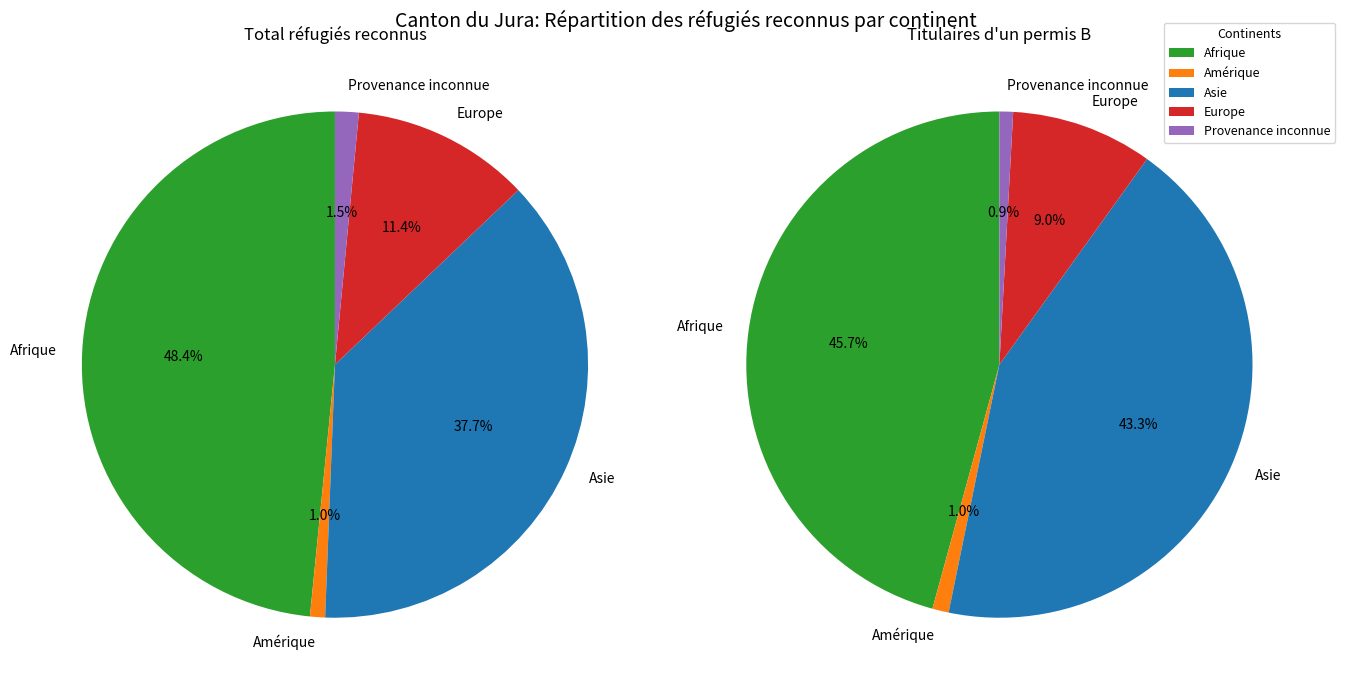

To the nearest percent, what is the average slice percentage?

20%